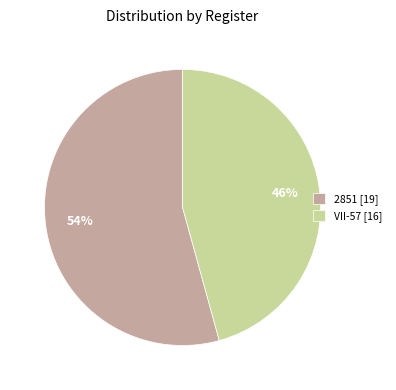

Combined, do 2851 [19] and VII-57 [16] account for over 50%?

Yes